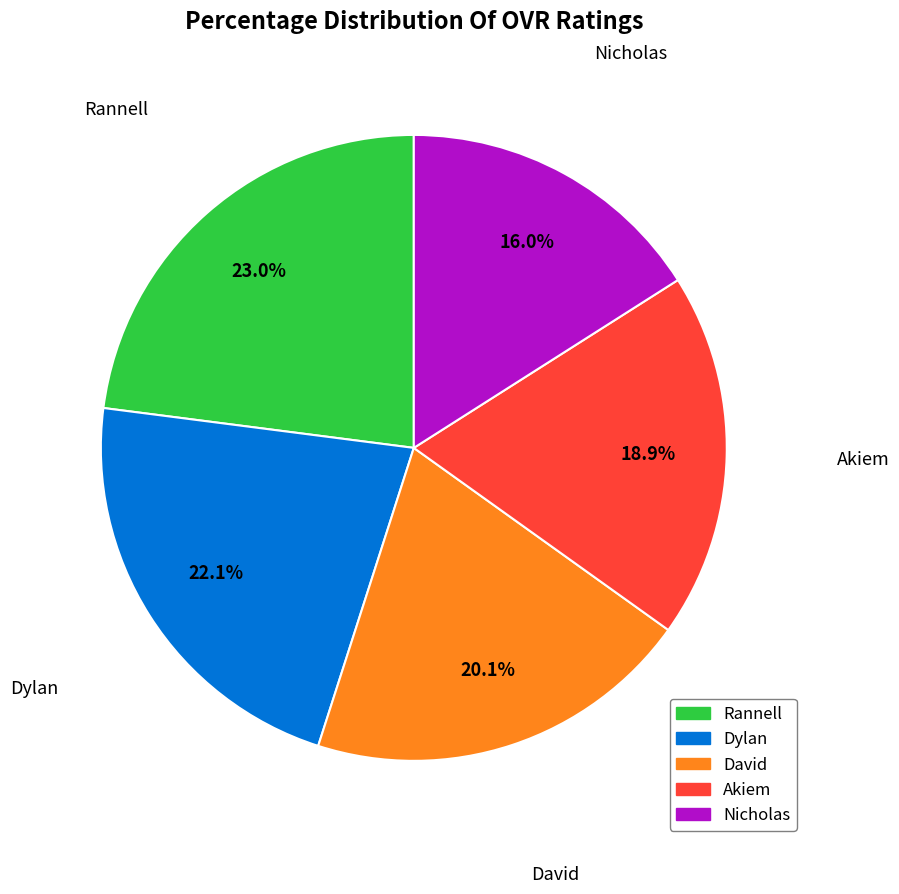

To the nearest percent, what is the difference between the largest and smallest slice percentages?

7%